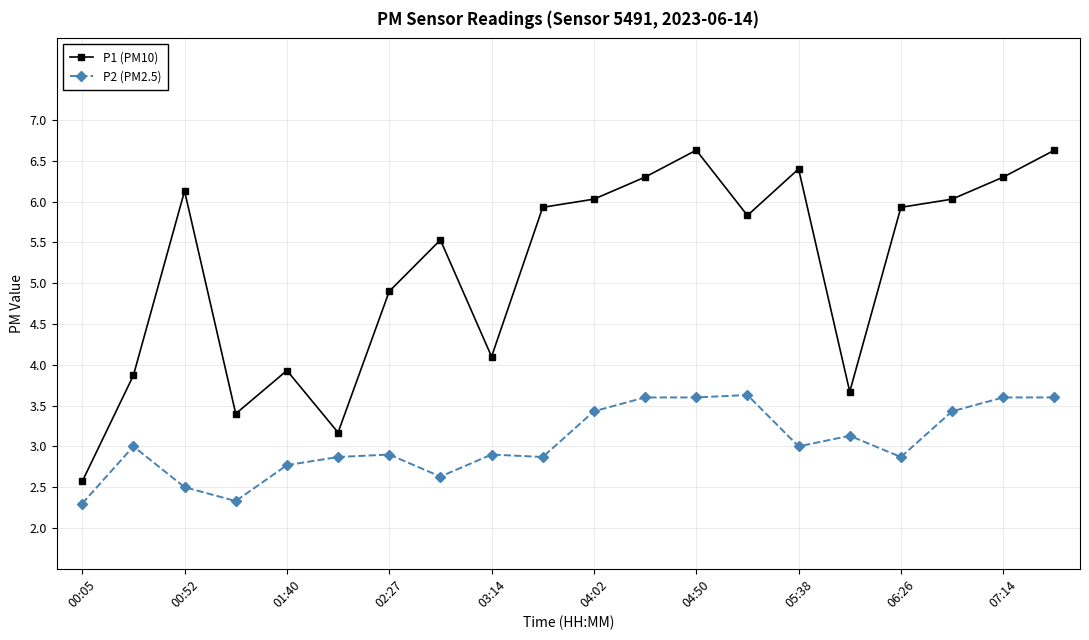

What is the smallest value displayed?

2.3